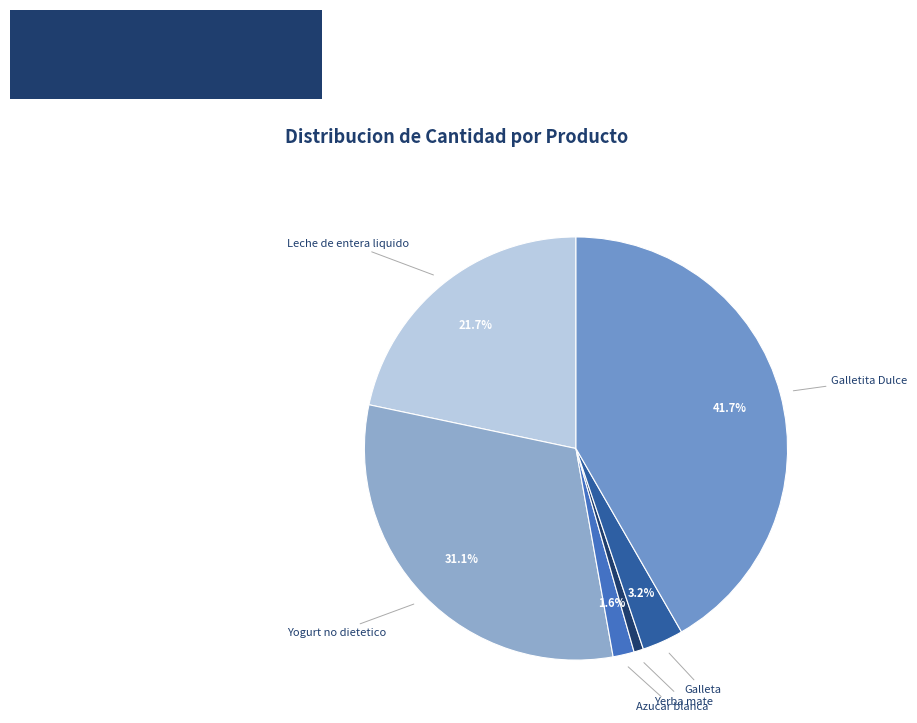

Between Galletita Dulce and Leche de entera liquido, which is larger?

Galletita Dulce